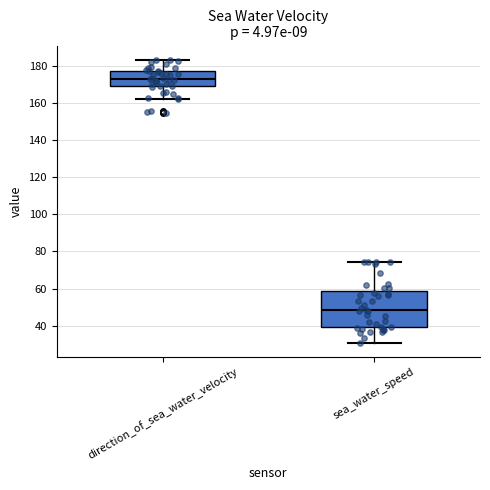

Reading left to right, read every box against the y-axis: the position of its median line, the range the box covers, and the ends of its whiskers. The values are not printed on the chart, so give them approximately, as read against the axis.

direction_of_sea_water_velocity: median 172, box 168 to 178, whiskers 162 to 184
sea_water_speed: median 48, box 40 to 58, whiskers 30 to 74